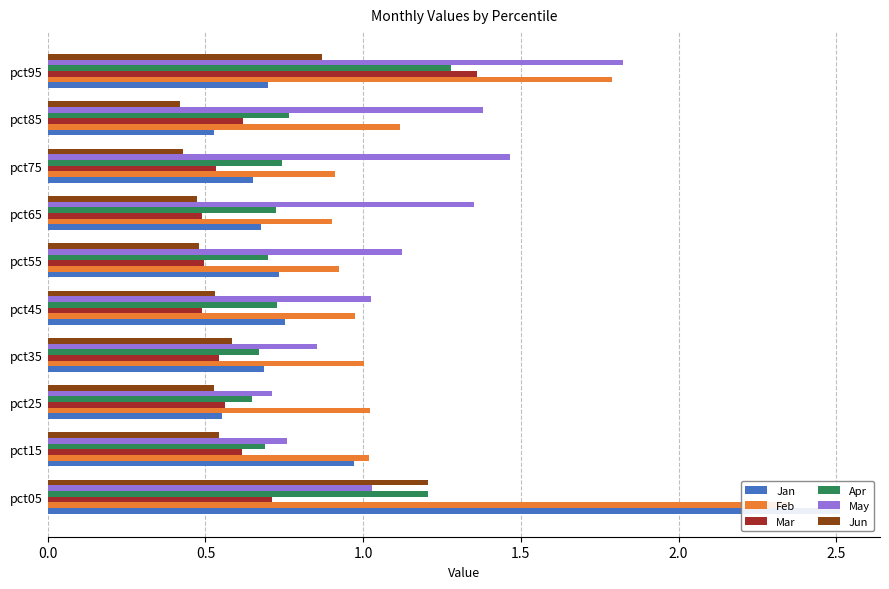

True or false: Mar has a value of 0.5 at pct45.

True